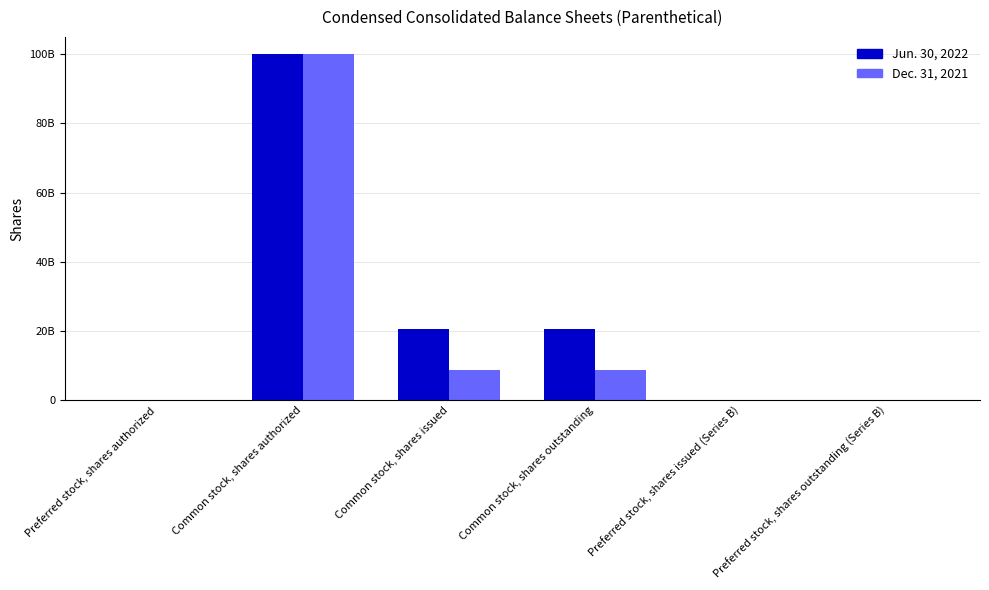

Are the bars grouped side by side (vs. stacked)?

Yes